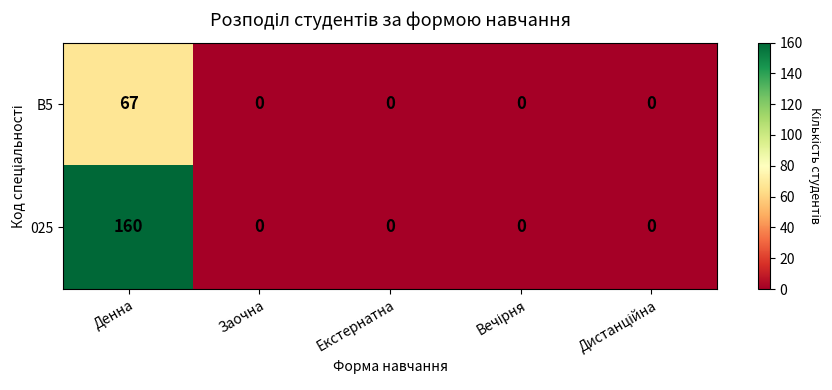

List the series in order of their peak value, highest first.

025, B5